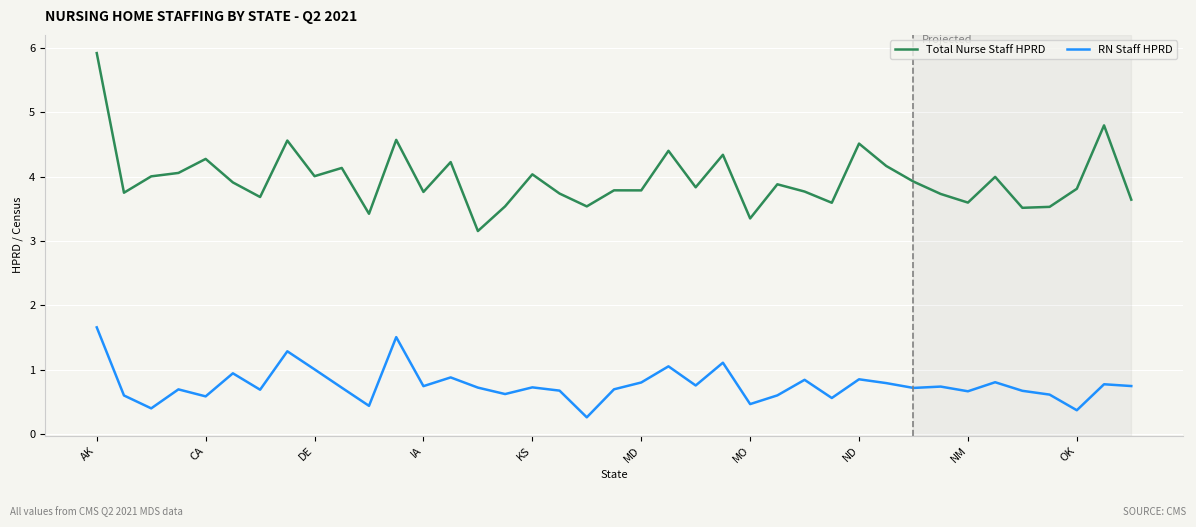

Which series has the largest total across all categories?

Total Nurse Staff HPRD